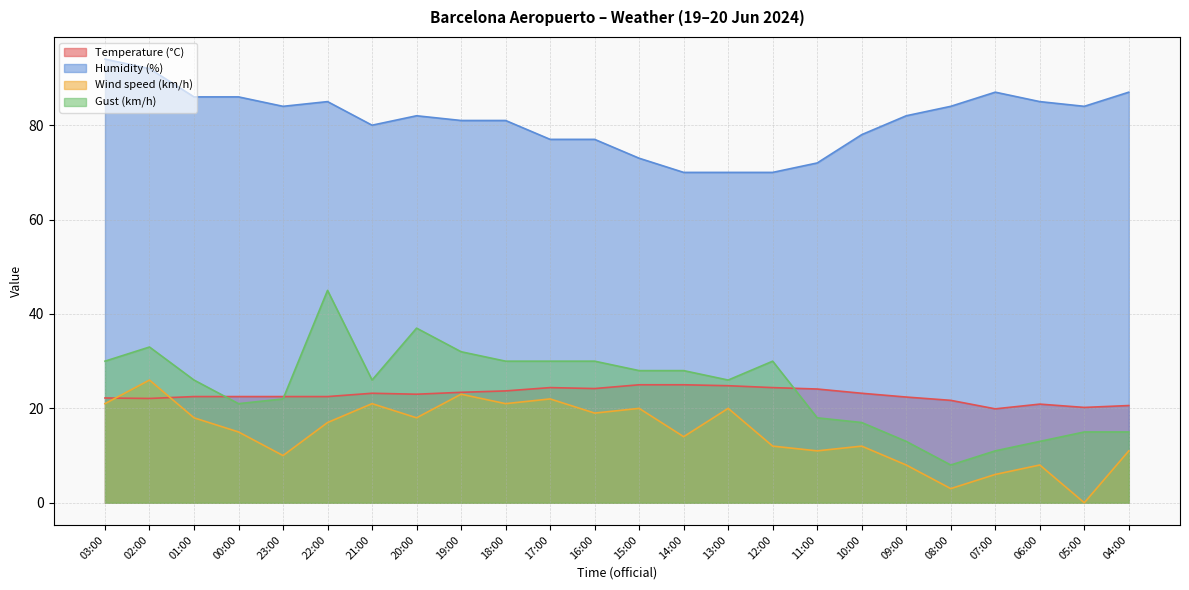

True or false: Wind speed (km/h) and Humidity (%) cross at least once.

False